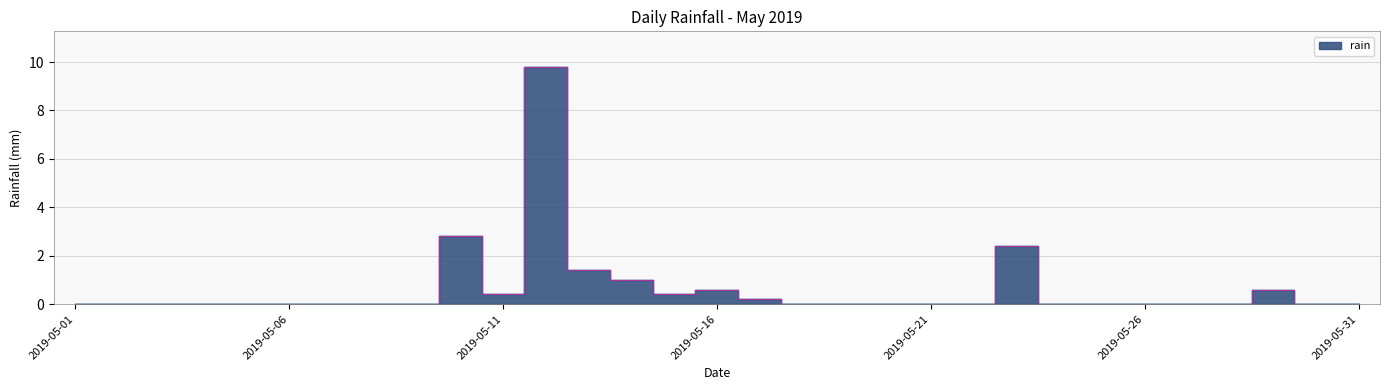

Which has a higher value, 2019-05-08 or 2019-05-21?

2019-05-08